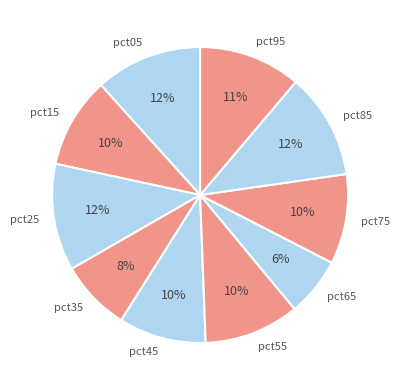

Count the number of slices in the pie.

10